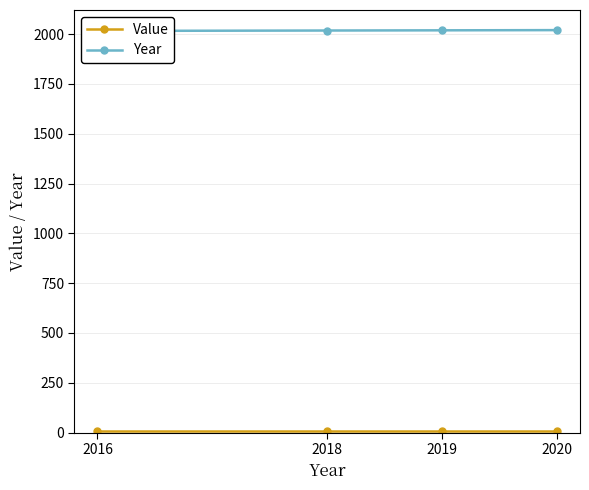

List the series in order of their overall mean, highest first.

Year, Value